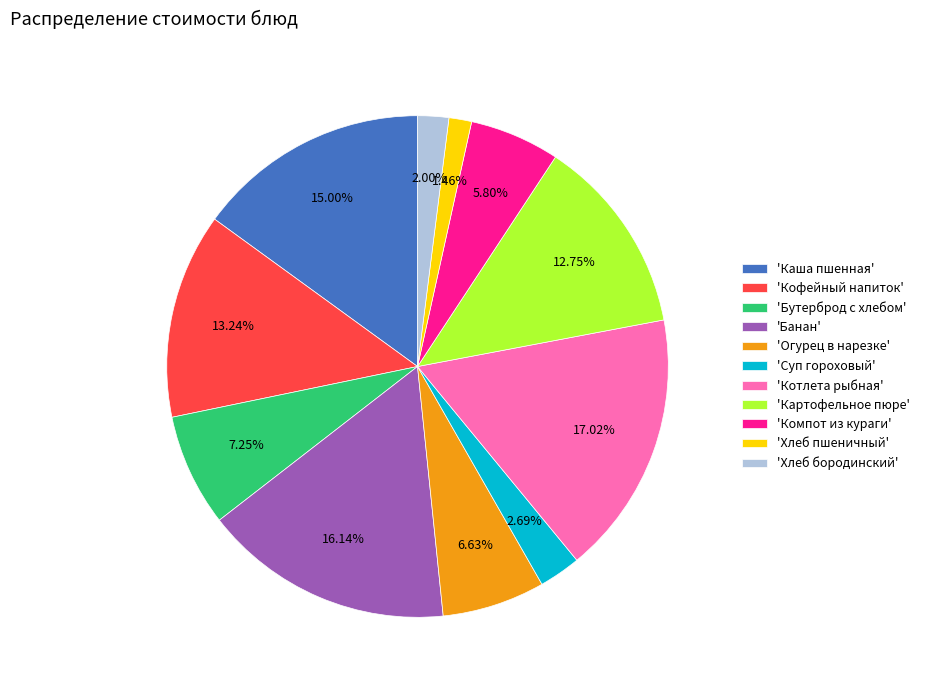

What is the largest slice in the pie chart?

'Котлета рыбная'